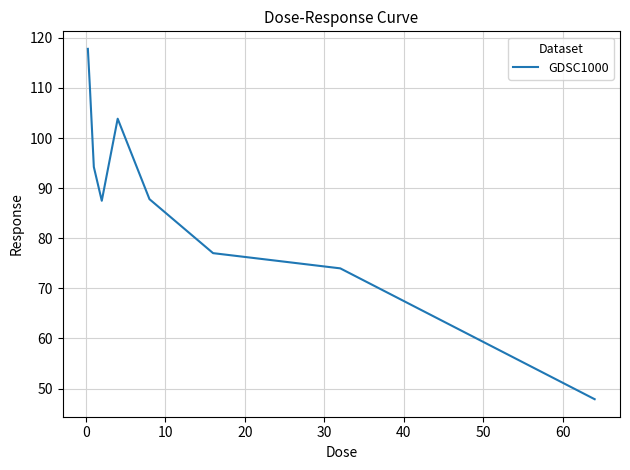

What is the maximum value shown in the chart?

117.8